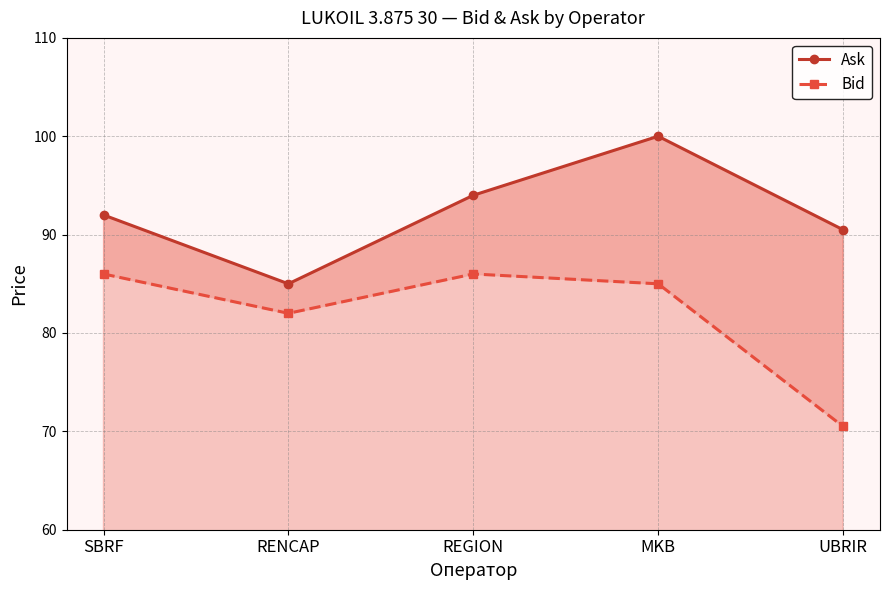

What is the total value across all series at REGION?

180.0